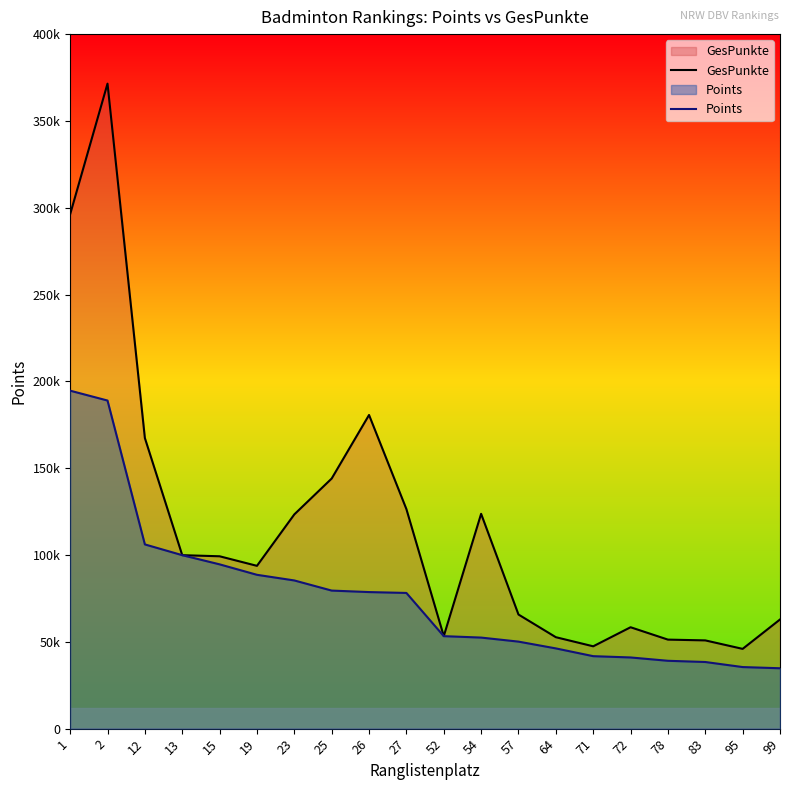

At how many categories does at least one series exceed 179392?

3